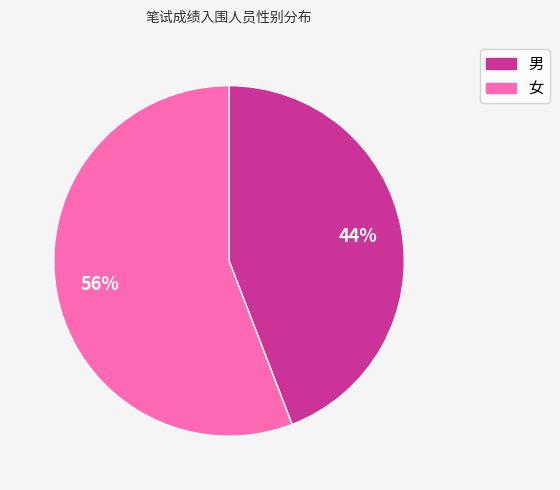

Combined, do 女 and 男 account for over 50%?

Yes